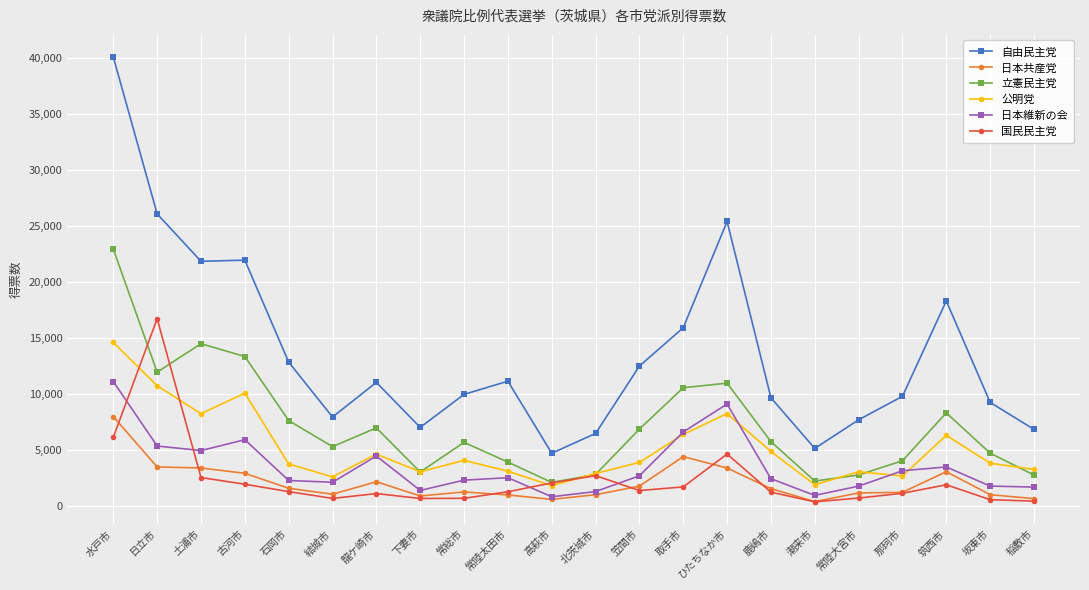

At which label is 日本維新の会 closest to 5973?

古河市